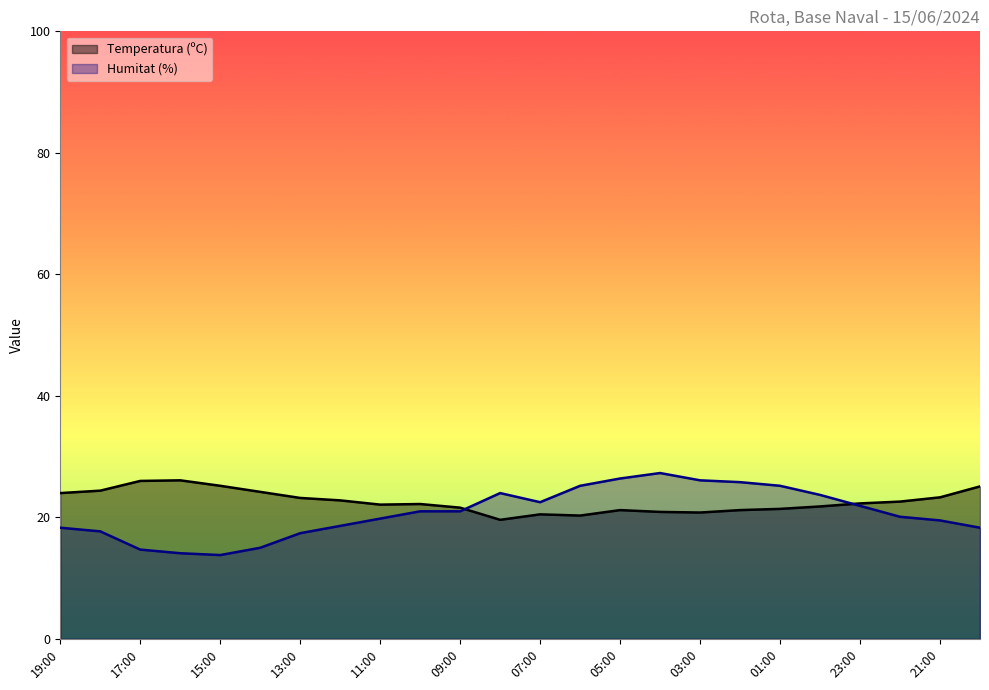

What position from the left is 11:00?

9